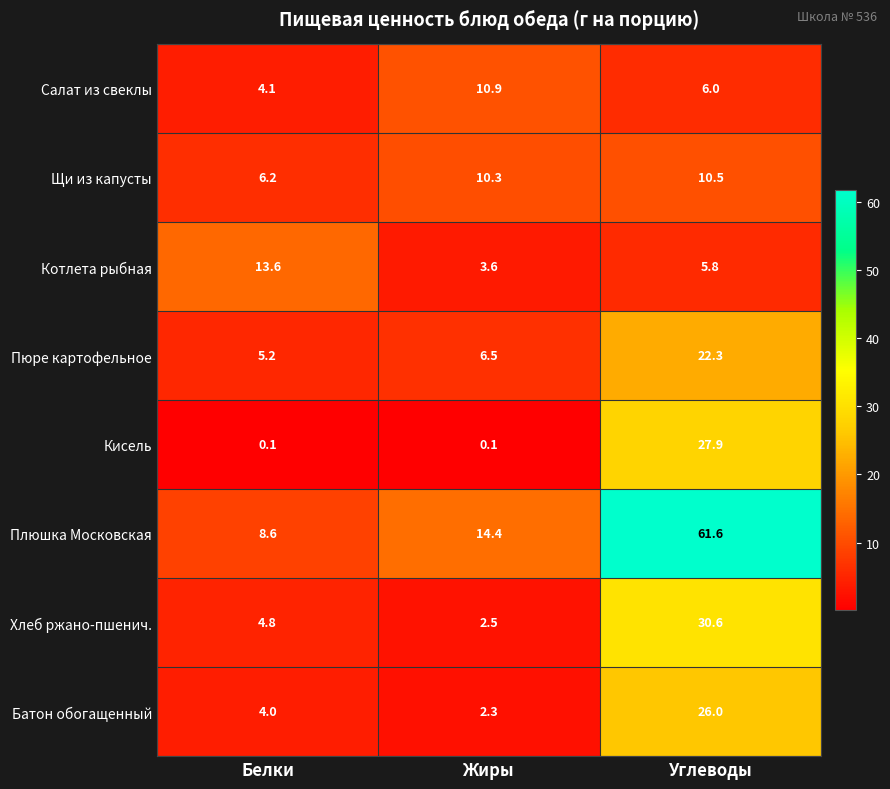

What is the greatest value displayed?

61.6